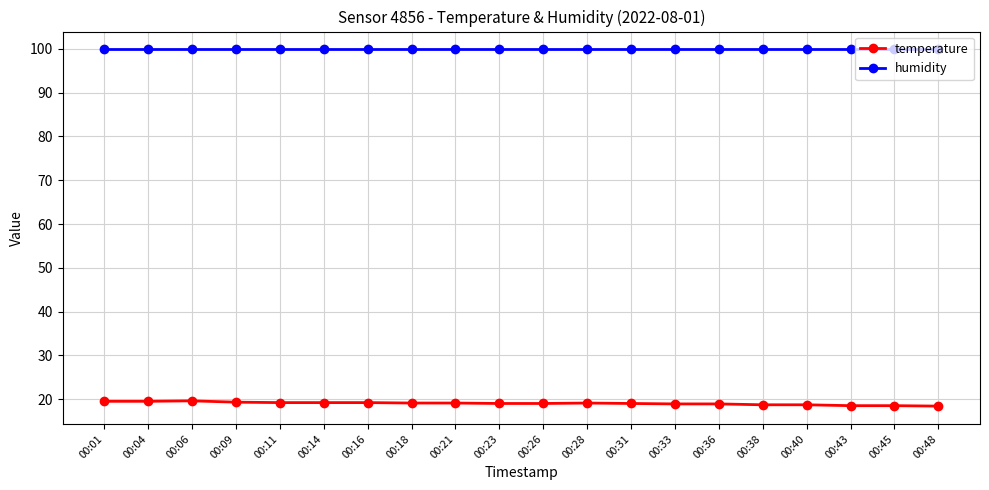

What is the minimum value shown in the chart?

18.4